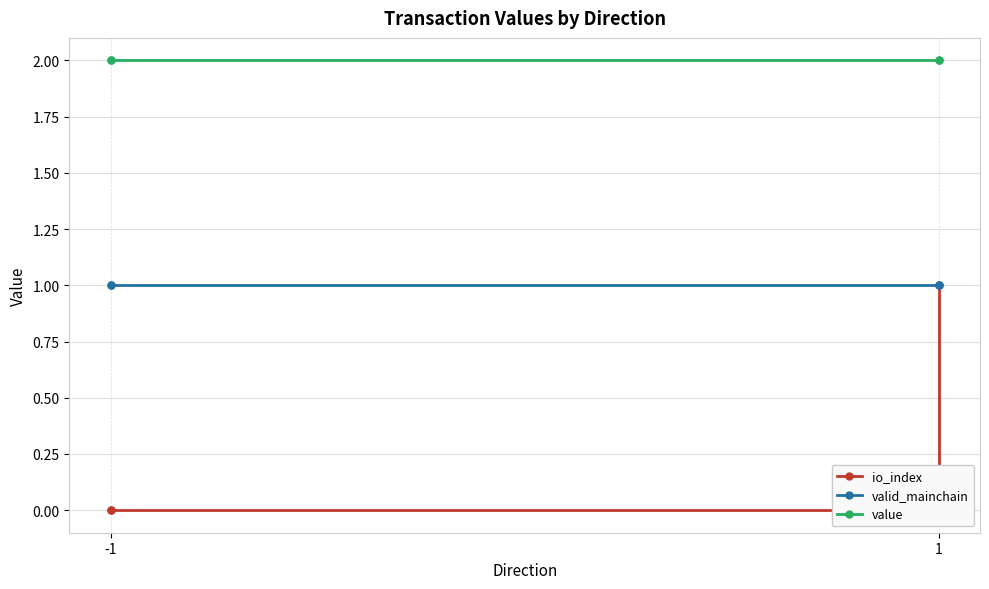

Between -1 and 1, which series saw the biggest shift?

io_index